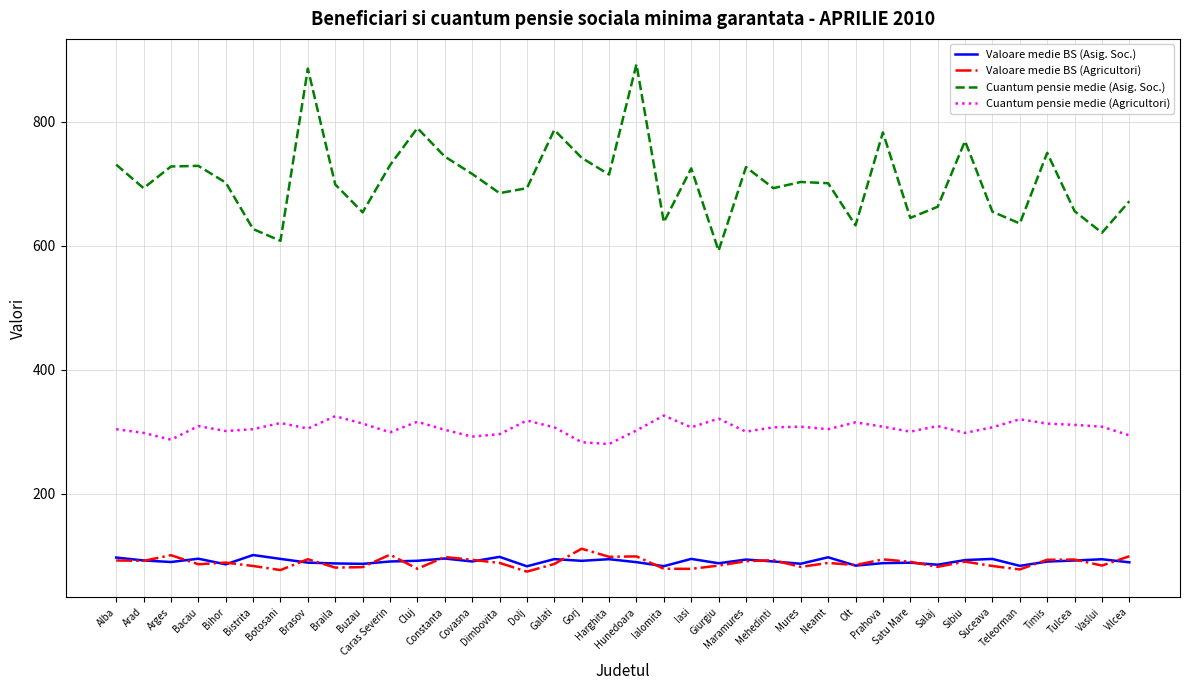

Where is the first local minimum for Cuantum pensie medie (Agricultori)?

Arges